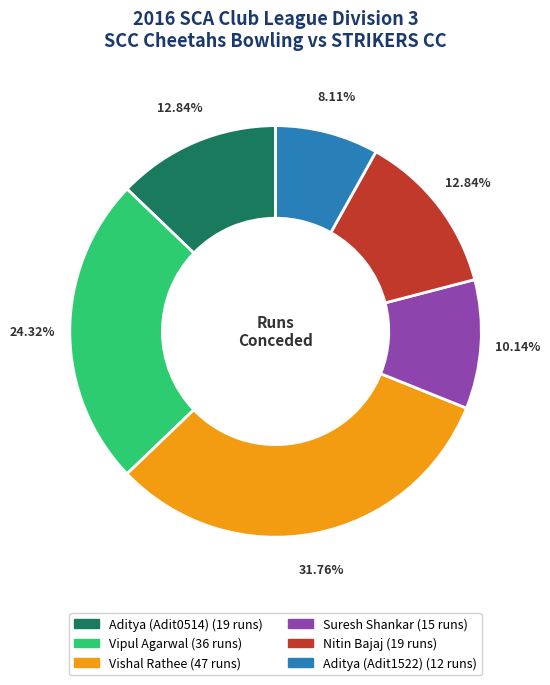

Is there a majority slice in this chart?

No